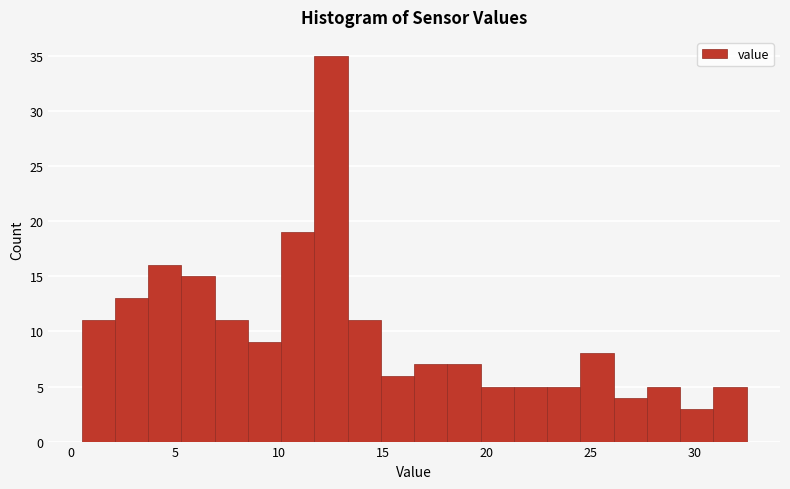

Read against the x-axis, roughly where is the centre of the tallest bar?

12.5